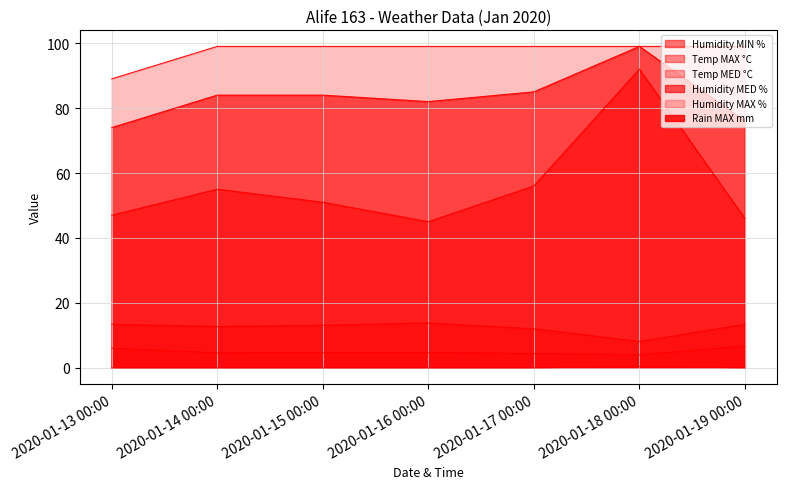

Rank the categories by Temp MAX °C value from lowest to highest.

2020-01-18 00:00, 2020-01-17 00:00, 2020-01-14 00:00, 2020-01-15 00:00, 2020-01-13 00:00, 2020-01-19 00:00, 2020-01-16 00:00